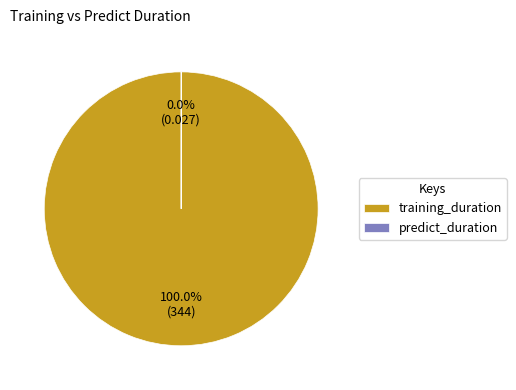

Combined, do predict_duration and training_duration account for over 50%?

Yes